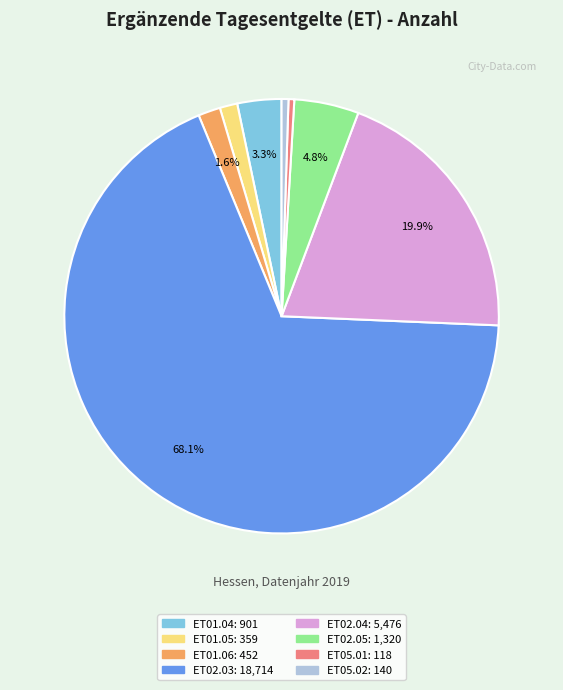

Does any single category account for the majority?

Yes